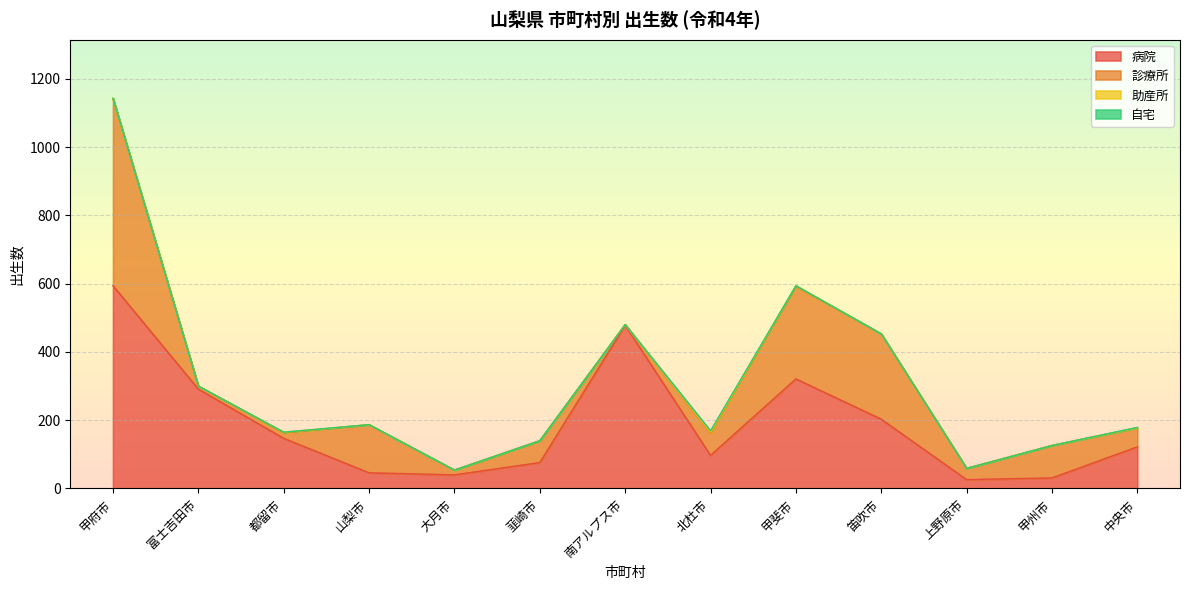

True or false: 自宅 has more than 2 points higher than both neighbors.

False